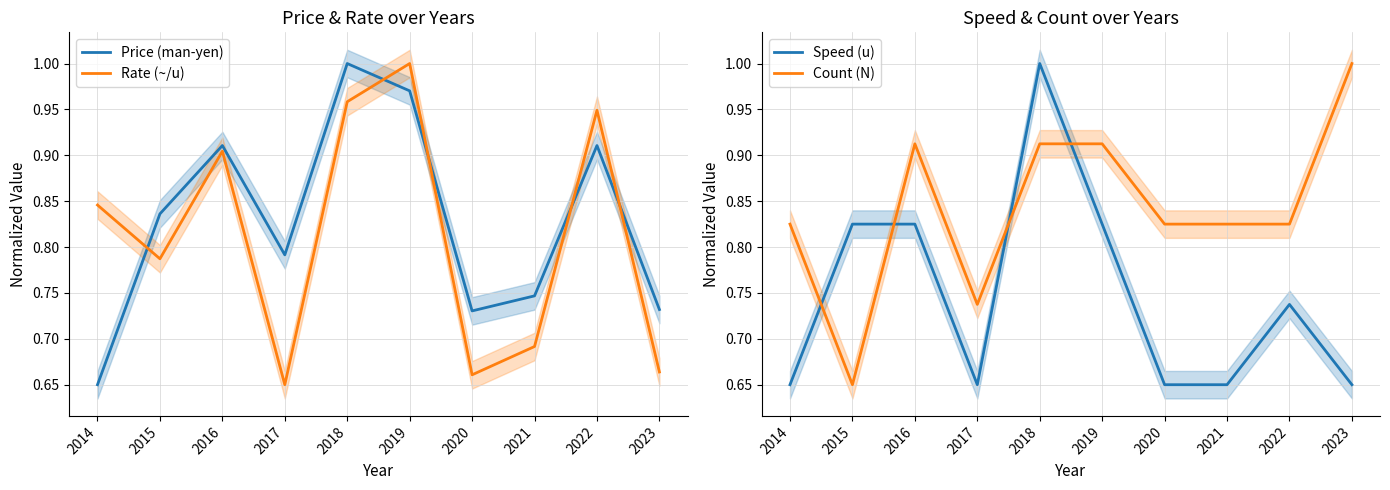

What is the lowest value of the Rate (~/u) series?

0.7